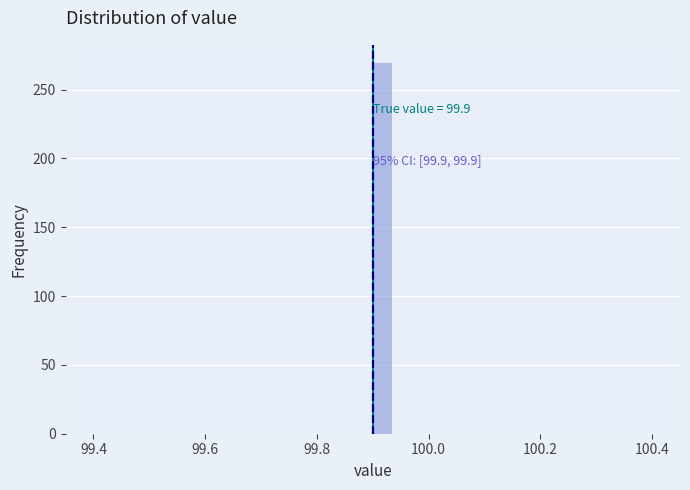

Read against the x-axis, roughly where is the centre of the tallest bar?

99.92